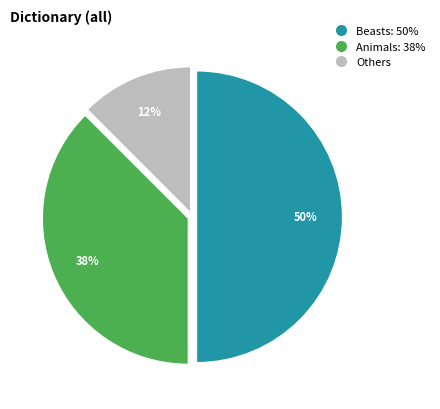

To the nearest percent, what is the average slice percentage?

33%